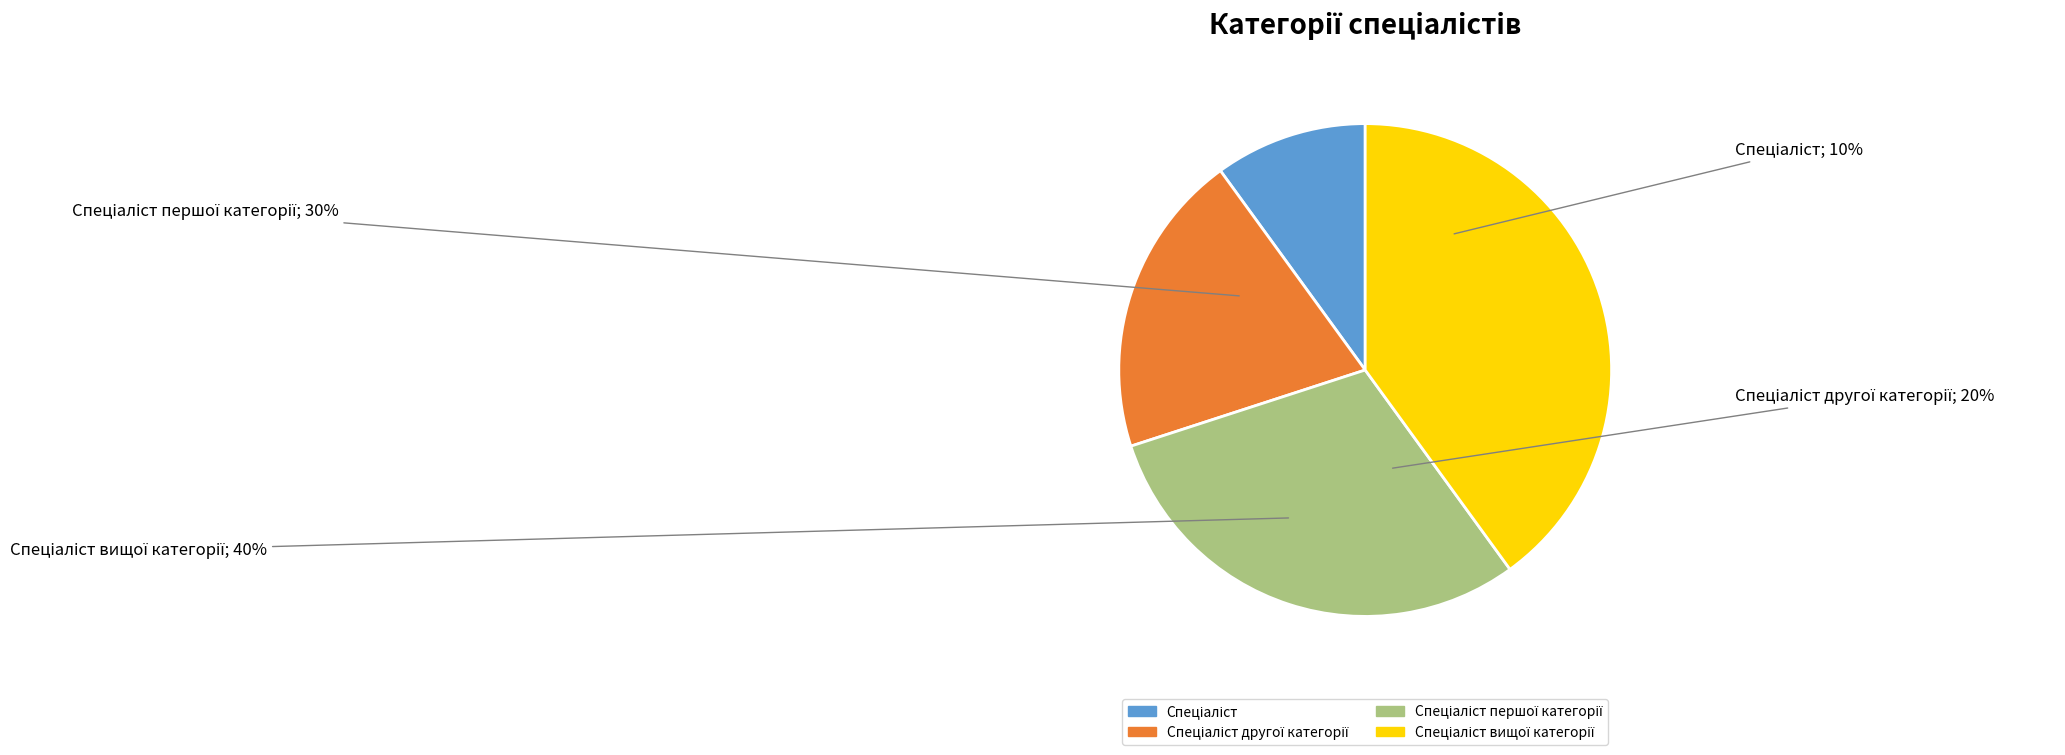

Which category has the biggest portion of the pie?

Спеціаліст вищої категорії